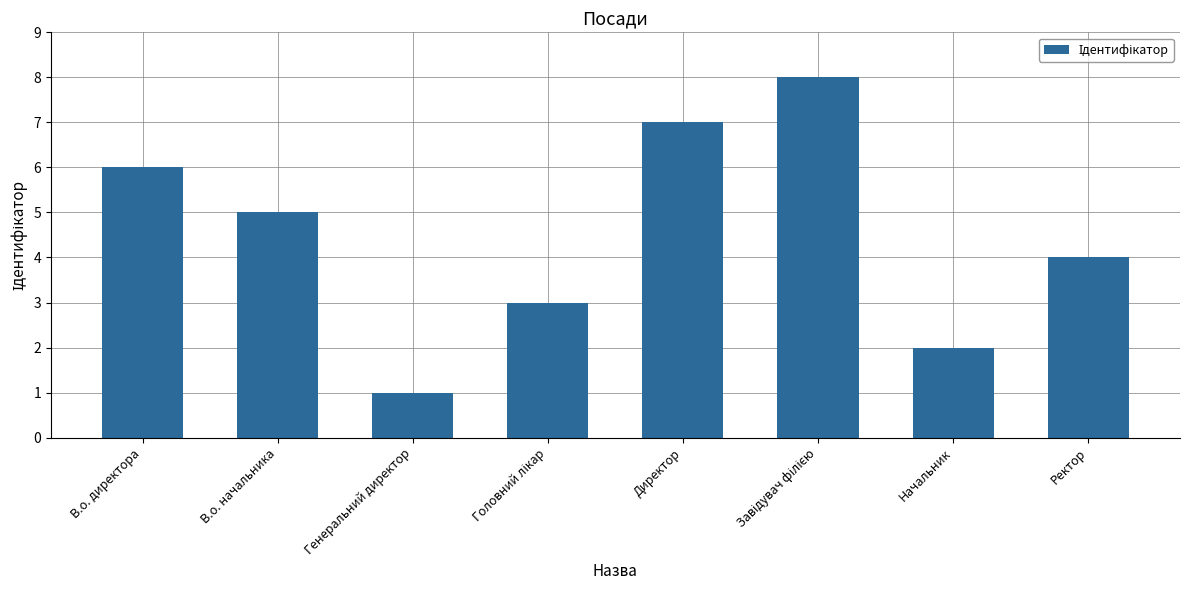

What is the maximum value shown in the chart?

8